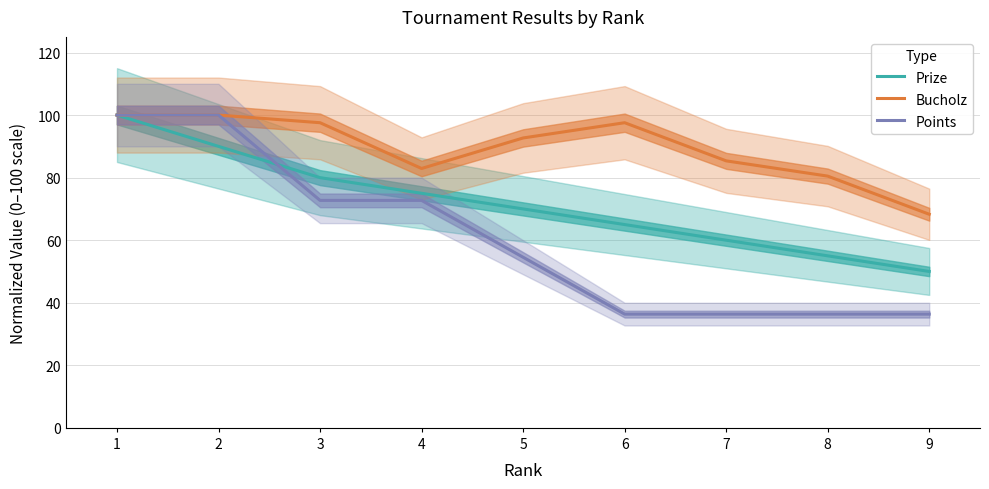

Is the value of Prize at 9 greater than the value of Points at 6?

Yes